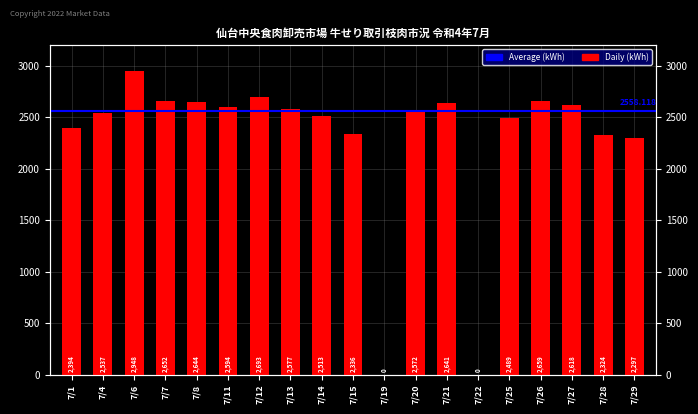

Where does the data first go above 2572?

7/6